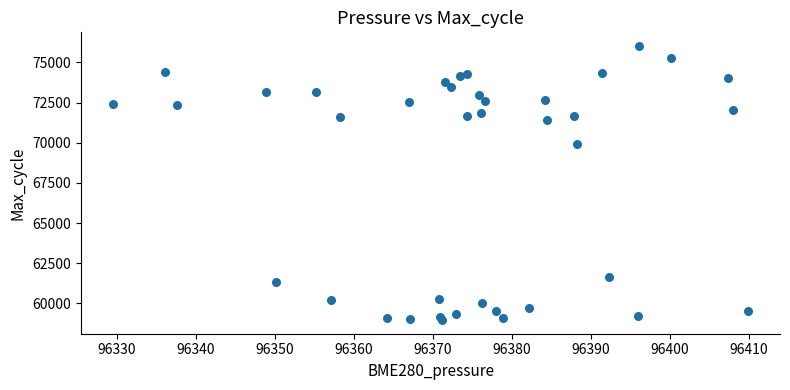

What Y value in the scatter plot is closest to 67493?

69910